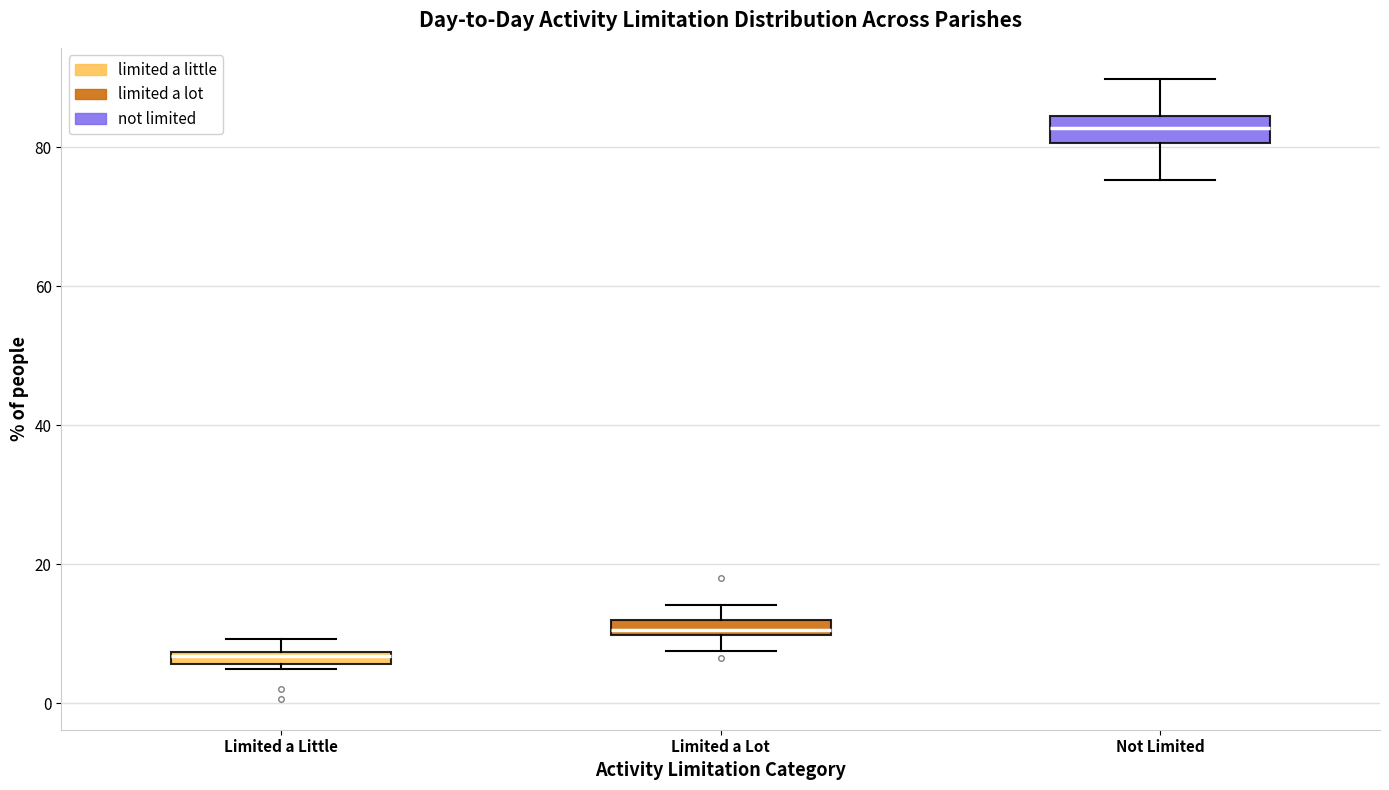

Which box's median line is the lowest?

Limited a Little